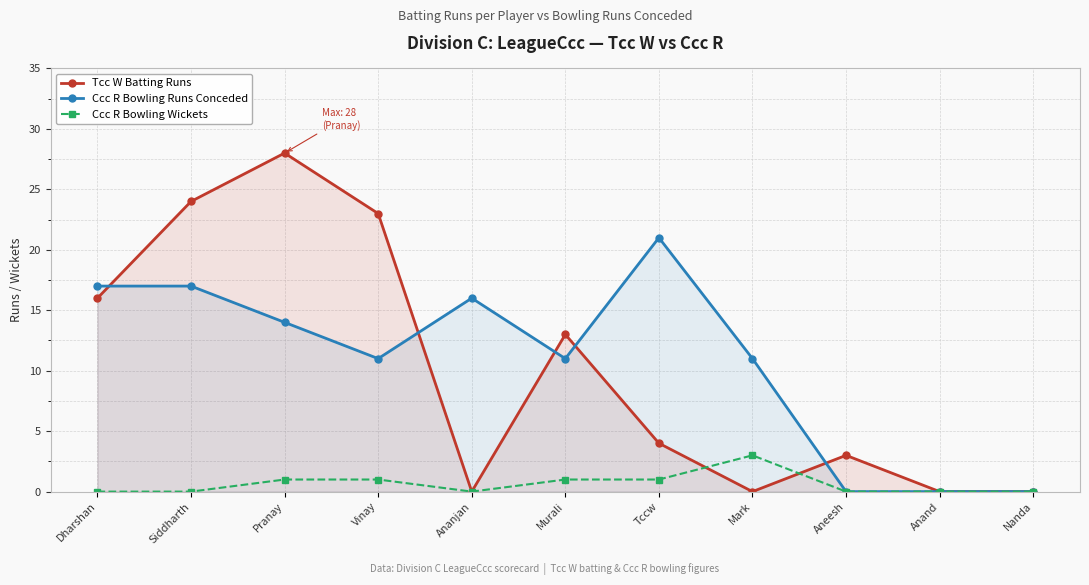

What is the label of the 8th point from the left?

Mark